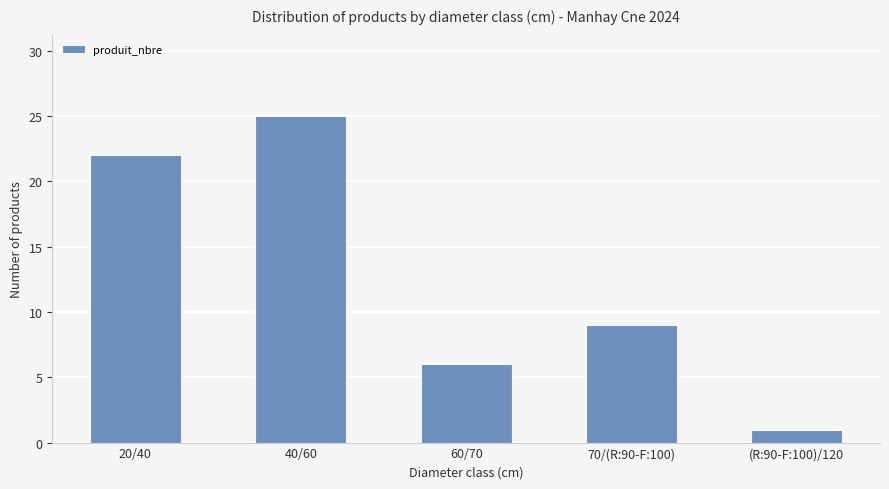

How many distinct data groups are displayed?

1